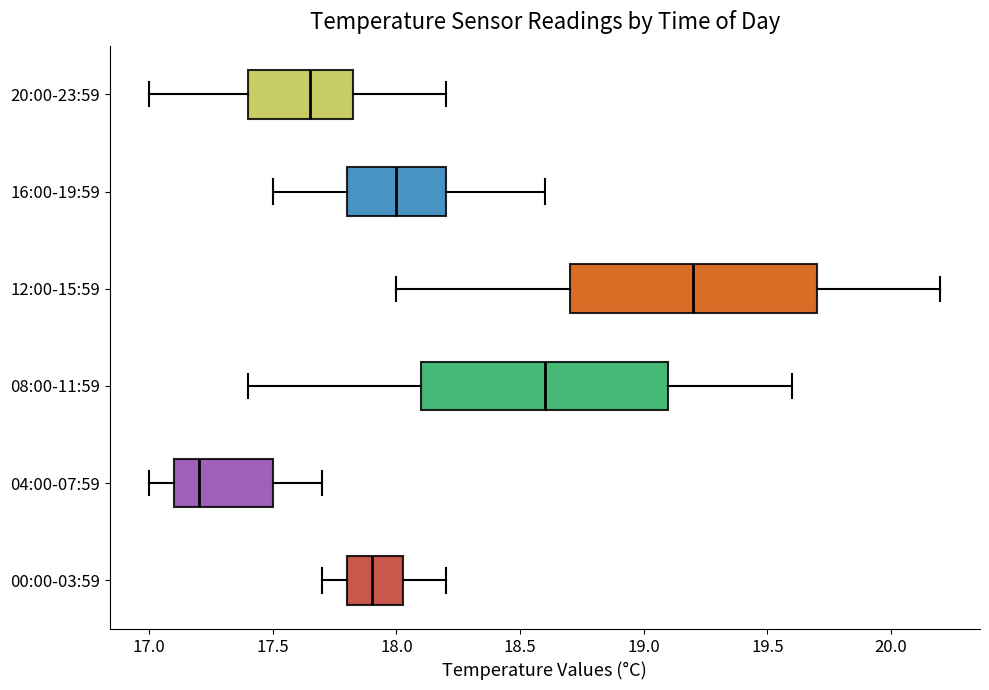

Reading bottom to top, read every box against the x-axis: the position of its median line, the range the box covers, and the ends of its whiskers. The values are not printed on the chart, so give them approximately, as read against the axis.

00:00-03:59: median 17.90, box 17.80 to 18.05, whiskers 17.70 to 18.20
04:00-07:59: median 17.20, box 17.10 to 17.50, whiskers 17.00 to 17.70
08:00-11:59: median 18.60, box 18.10 to 19.10, whiskers 17.40 to 19.60
12:00-15:59: median 19.20, box 18.70 to 19.70, whiskers 18.00 to 20.20
16:00-19:59: median 18.00, box 17.80 to 18.20, whiskers 17.50 to 18.60
20:00-23:59: median 17.65, box 17.40 to 17.85, whiskers 17.00 to 18.20